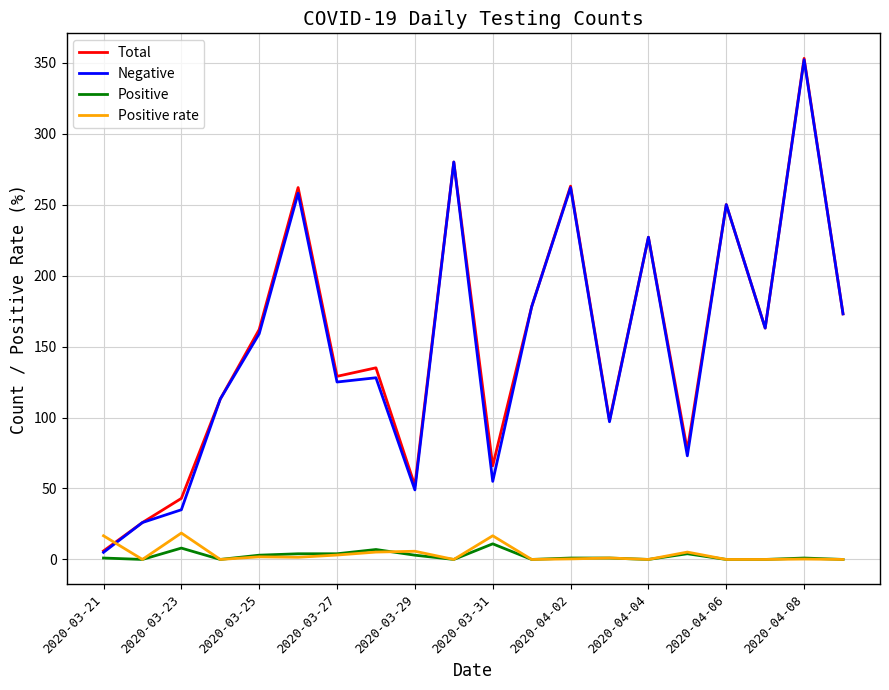

What is the greatest value displayed?

353.0